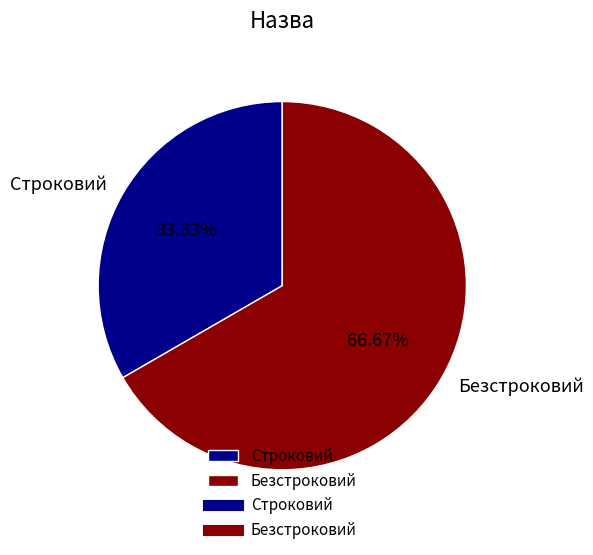

True or false: Строковий accounts for 33% of the total.

True